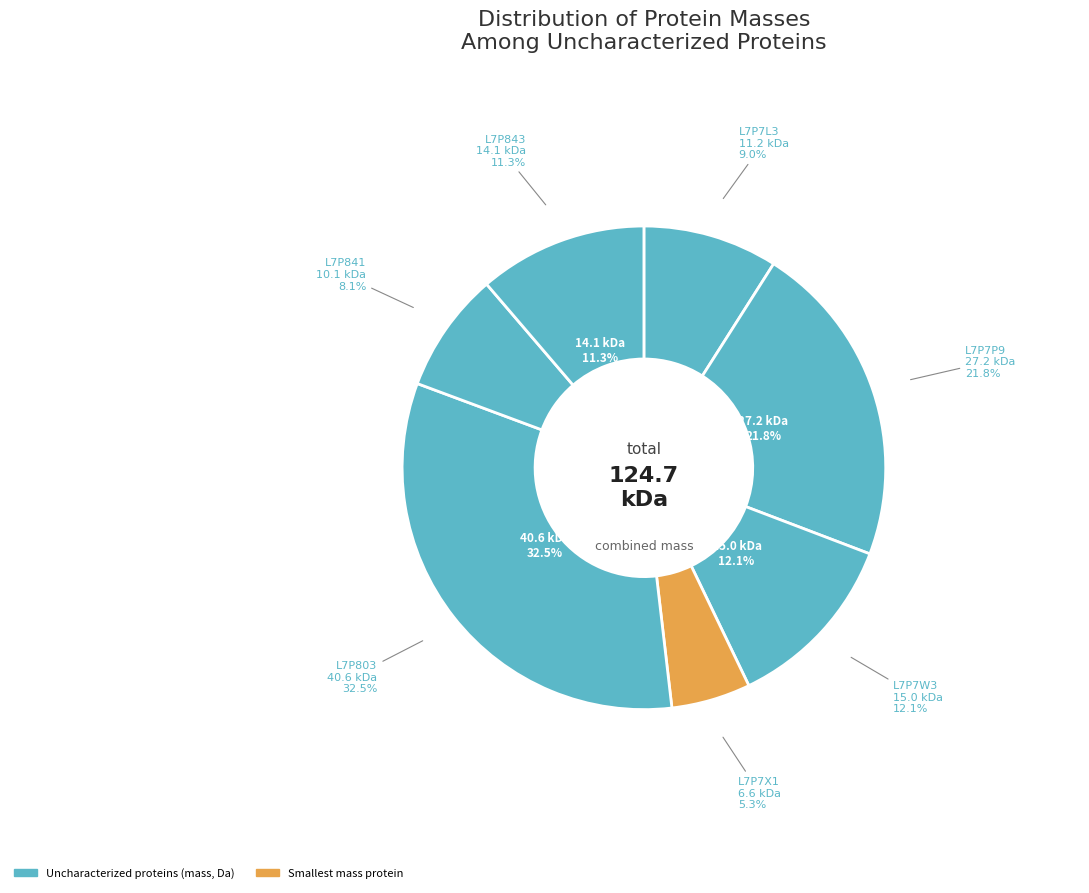

To the nearest percent, what is the combined percentage of L7P7L3 and L7P803?

42%